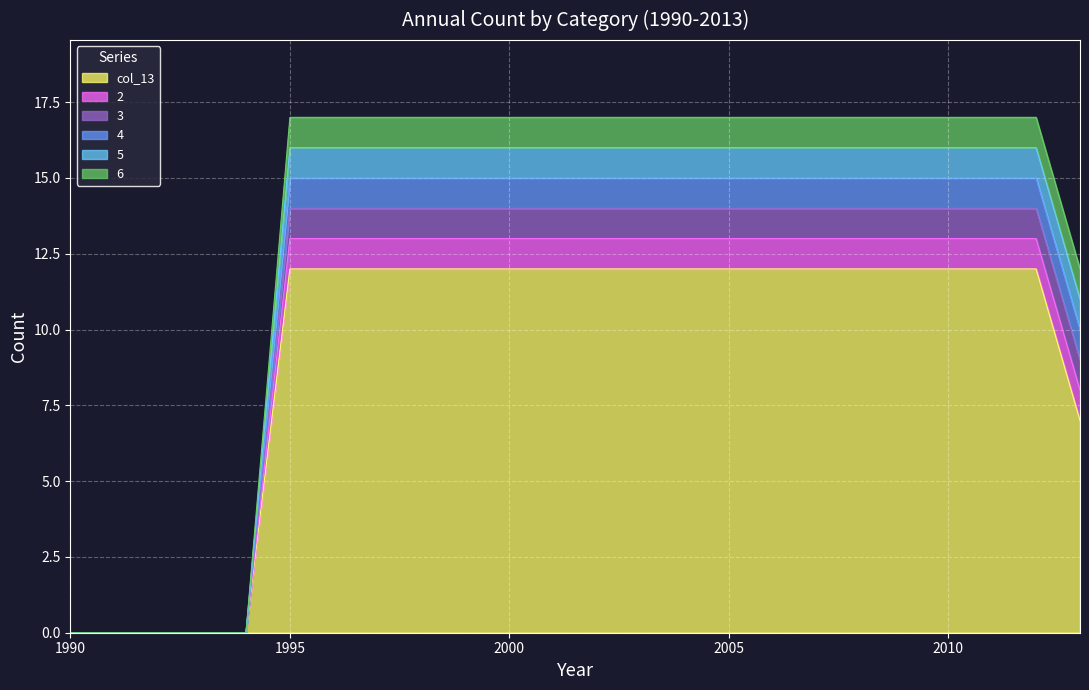

True or false: 5 and col_13 intersect in this chart.

False